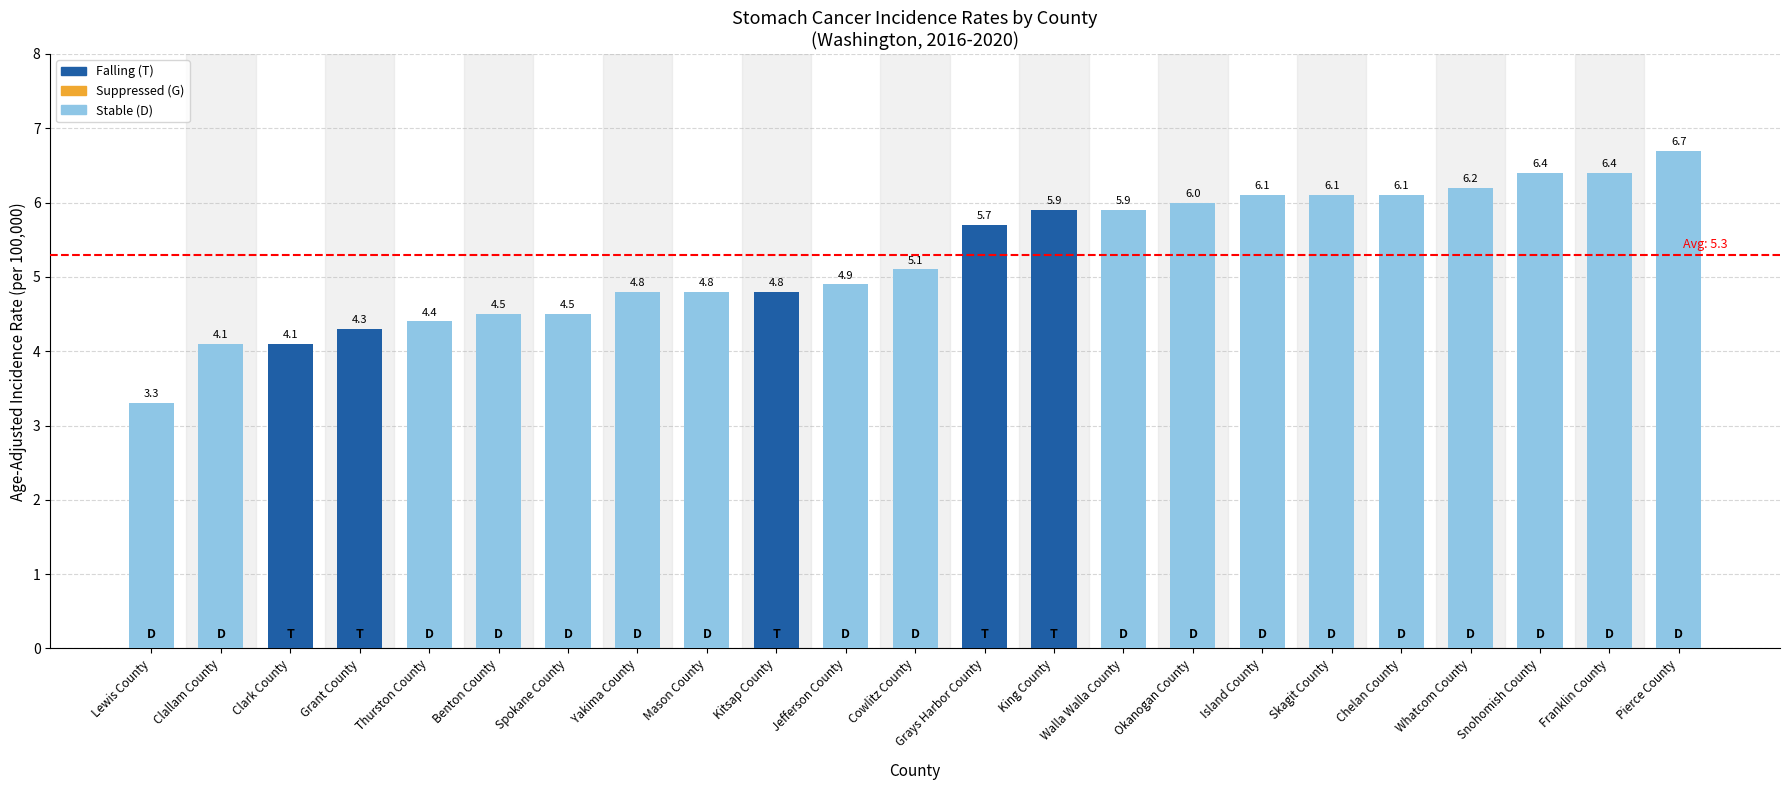

What is the ratio of the value at Snohomish County to the value at Grays Harbor County?

1.1